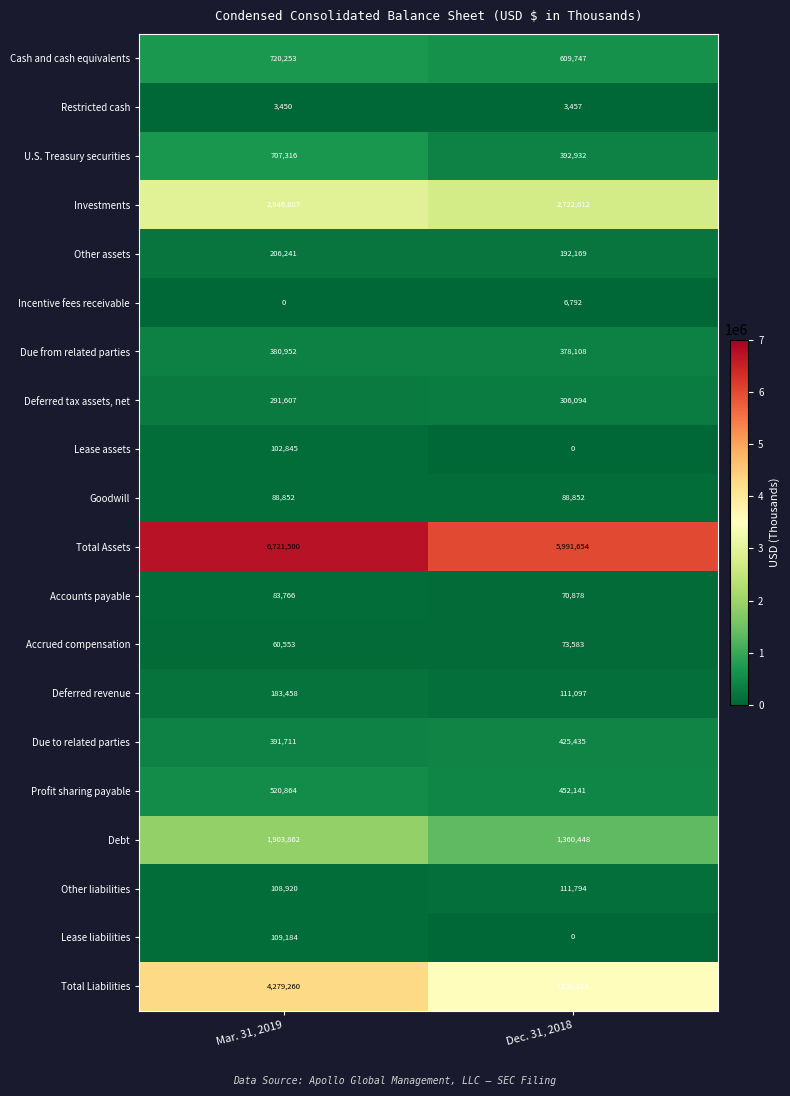

The Other liabilities series shows 164866 at Mar. 31, 2019. True or false?

False